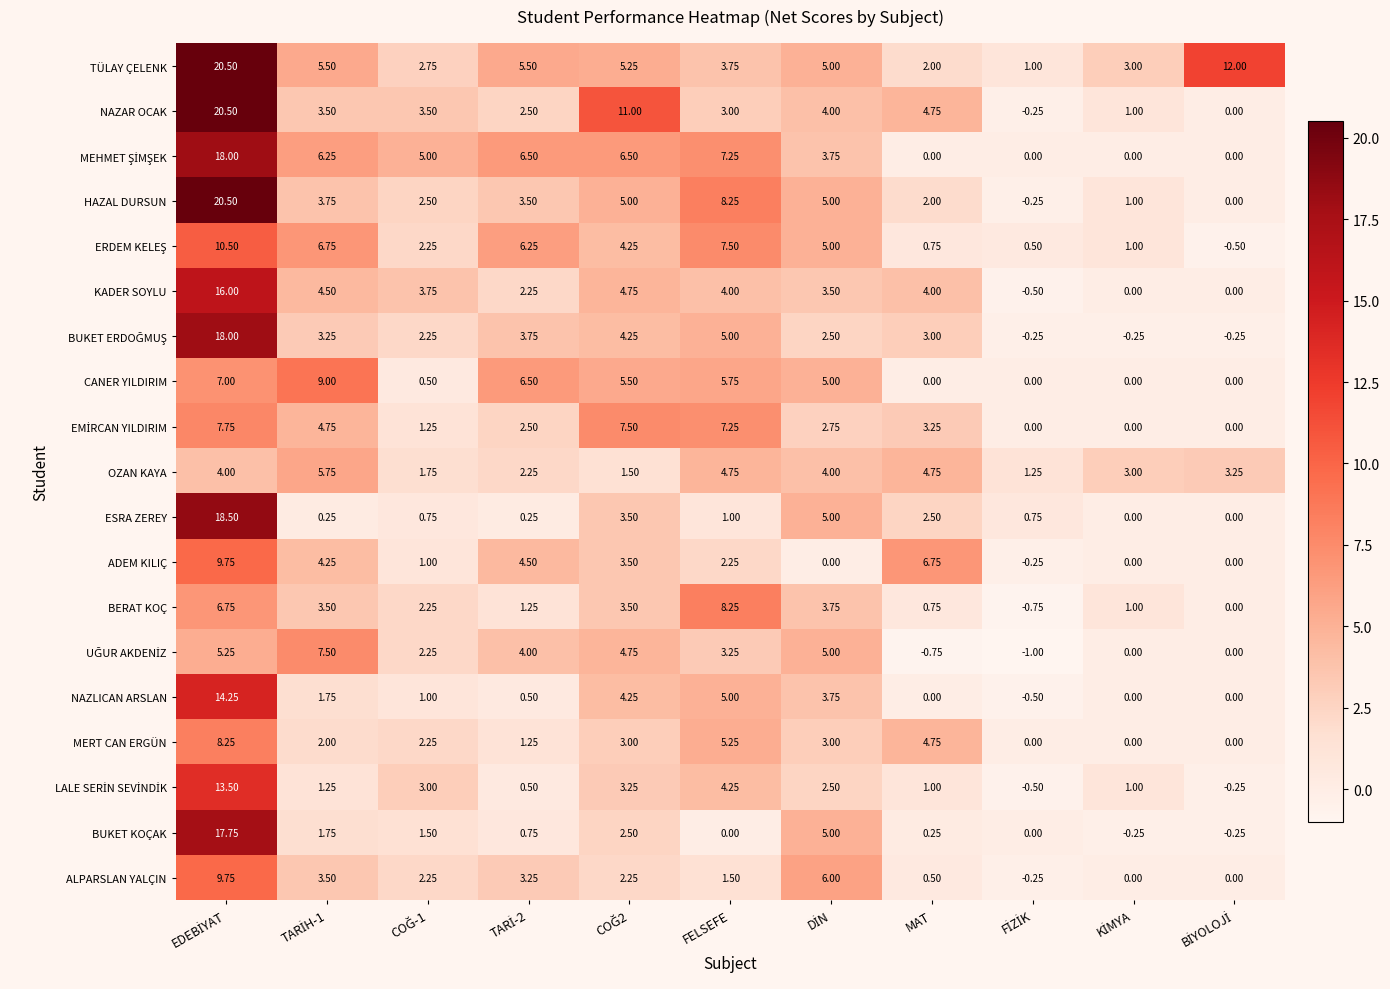

Which series has the largest total across all categories?

TÜLAY ÇELENK